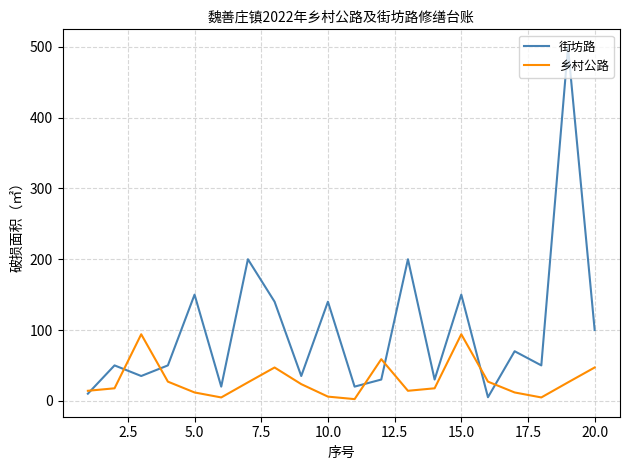

What is the difference between the maximum and minimum values in the 乡村公路 series?

91.6